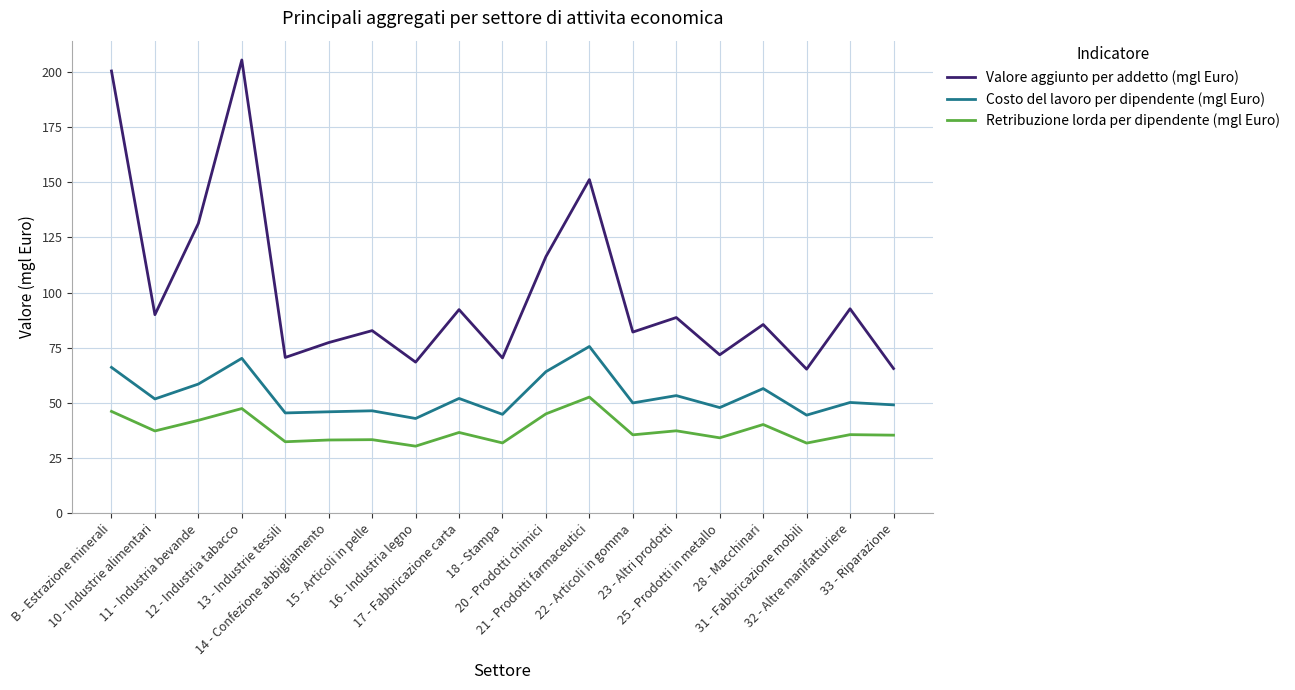

Does the chart display data point markers on the line(s)?

No